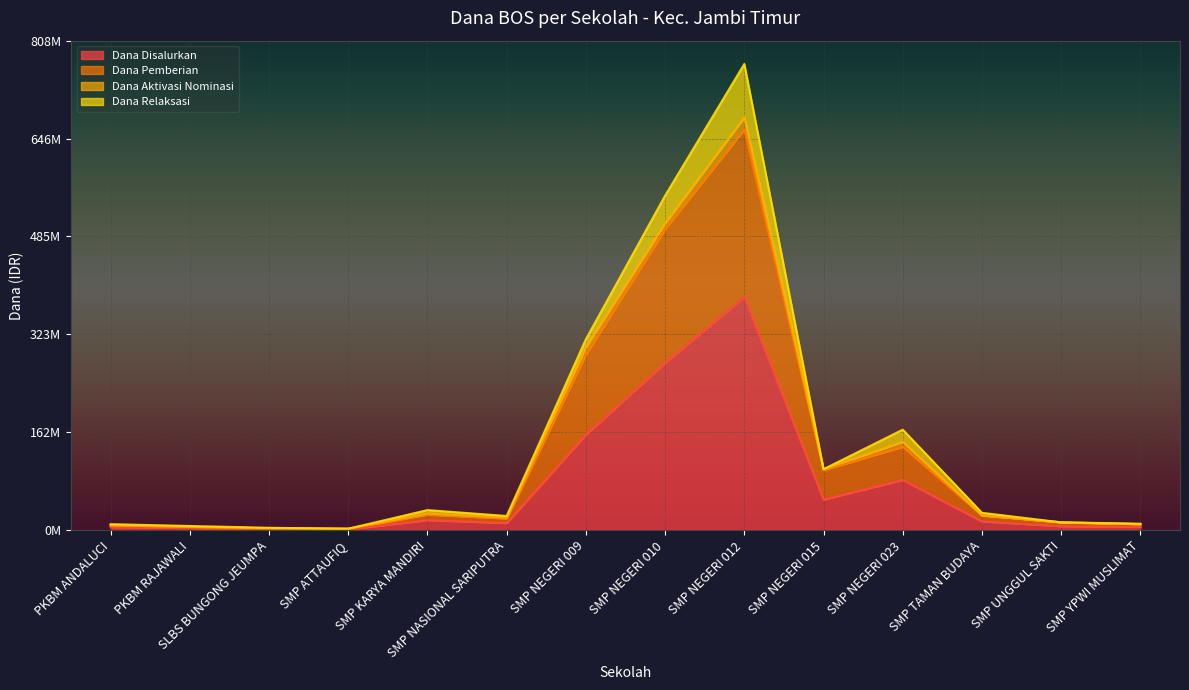

True or false: Dana Disalurkan and Dana Pemberian intersect in this chart.

False